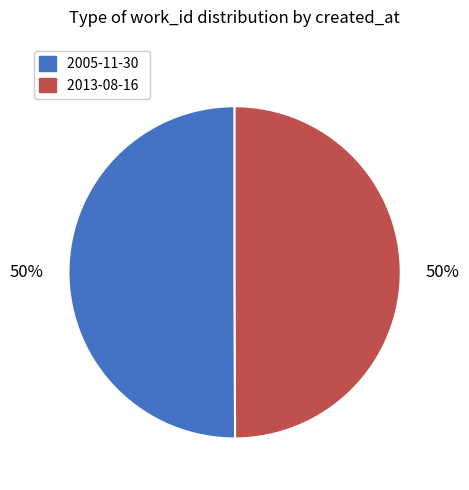

To the nearest percent, what is the average slice percentage?

50%